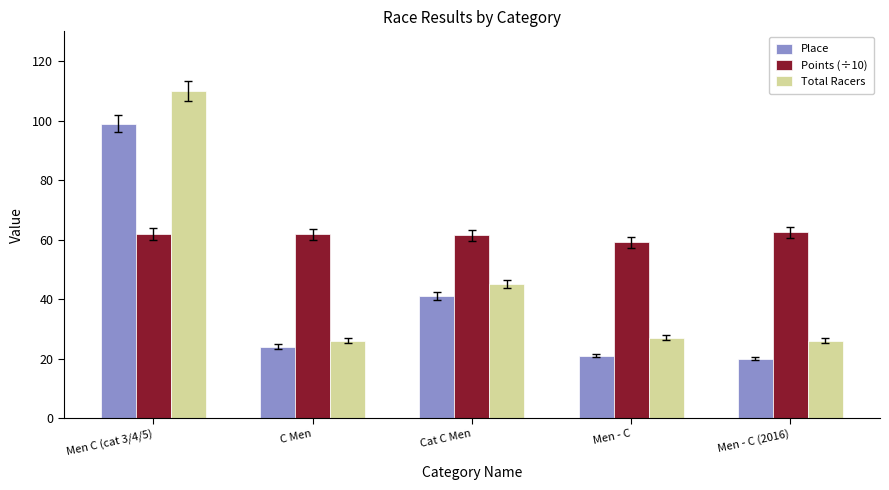

Is the value of Total Racers at Cat C Men greater than the value of Place at Men C (cat 3/4/5)?

No